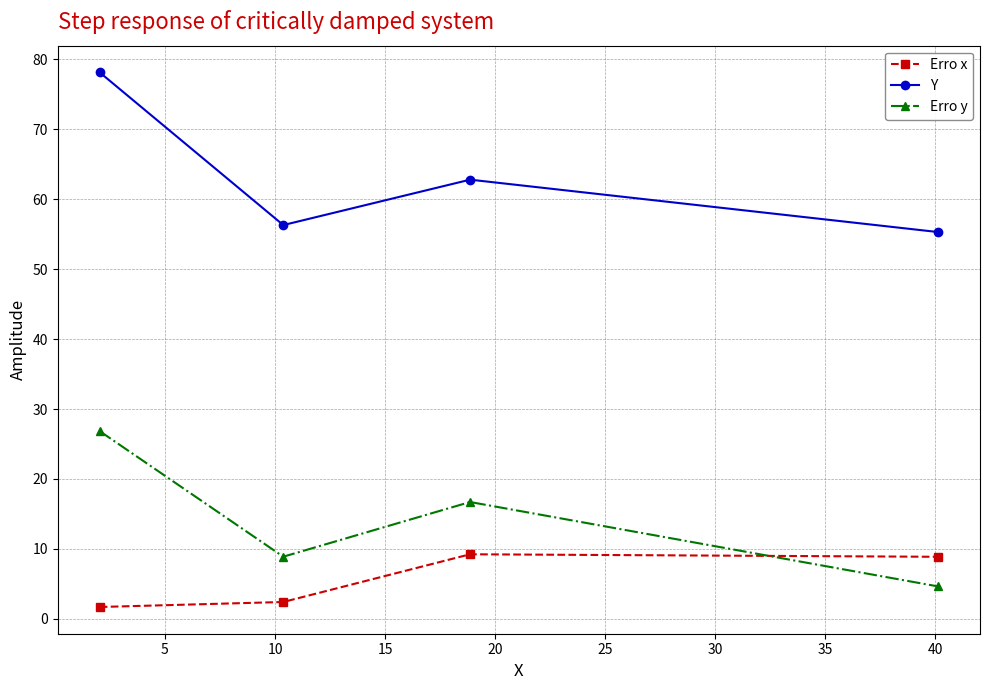

Rank the series by their maximum value, from lowest to highest.

Erro x, Erro y, Y